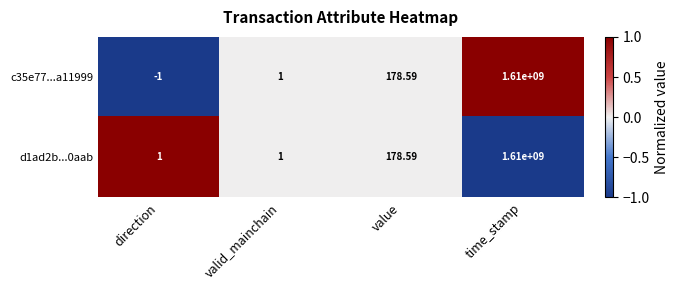

Which label corresponds to the smallest value in the chart?

direction